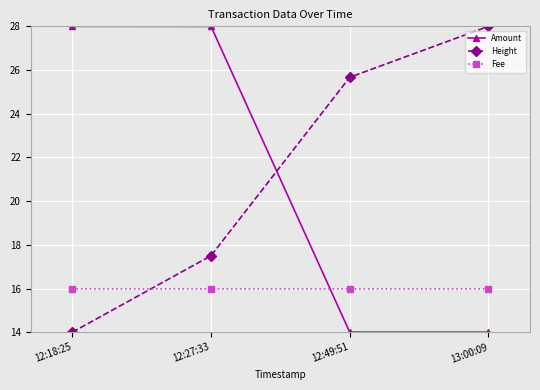

Is this an area chart (filled region under the line)?

No